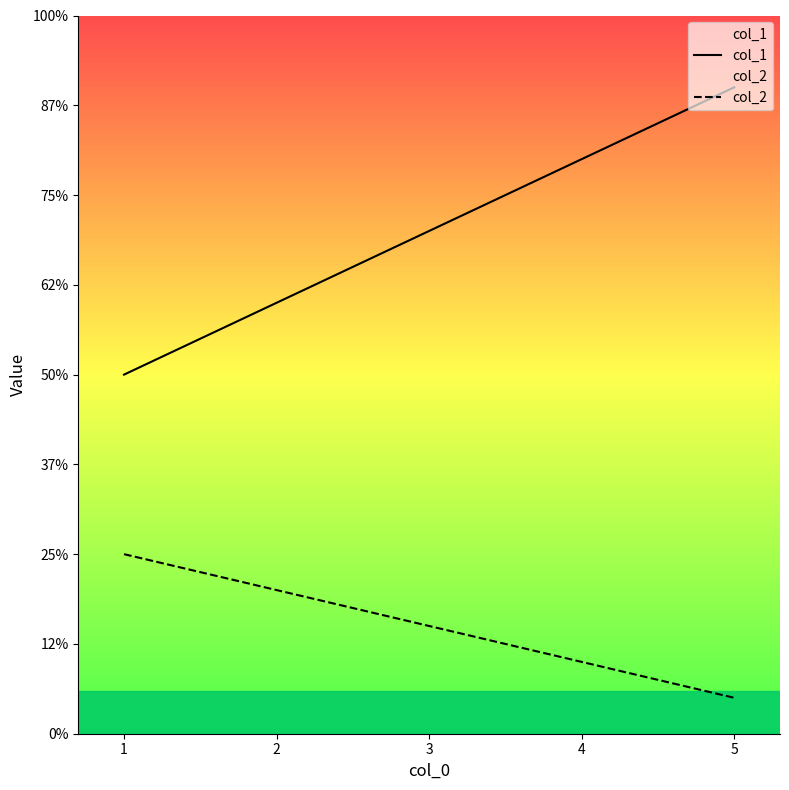

List the series in order of their overall mean, lowest first.

col_2, col_1